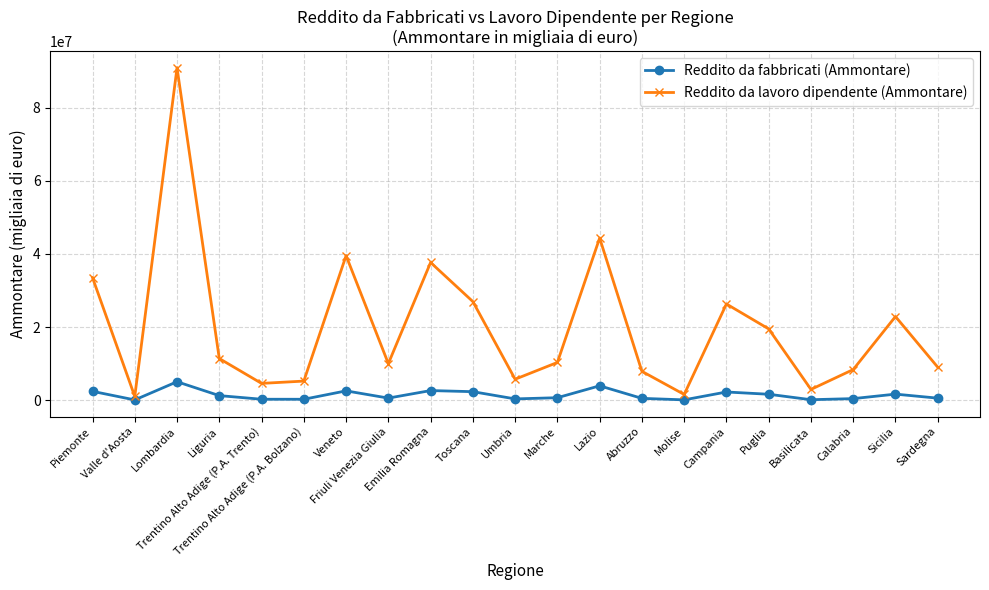

True or false: Reddito da fabbricati (Ammontare) has a value of 2647015 at Emilia Romagna.

True